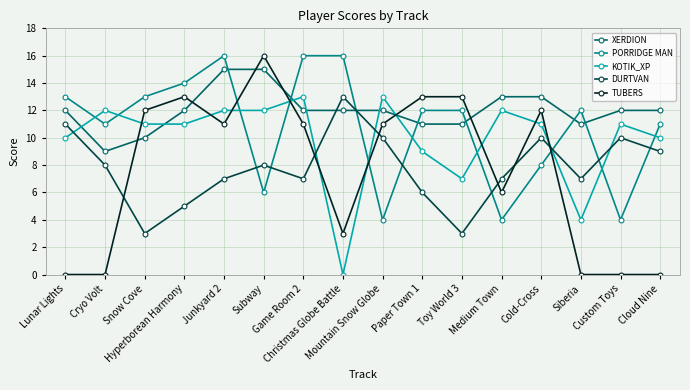

What is the difference between the maximum and second lowest values in the PORRIDGE MAN series?

12